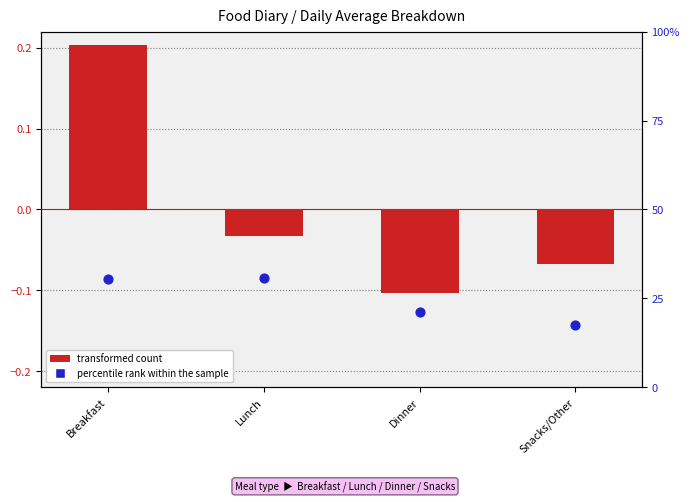

At how many categories does at least one series exceed 2?

4